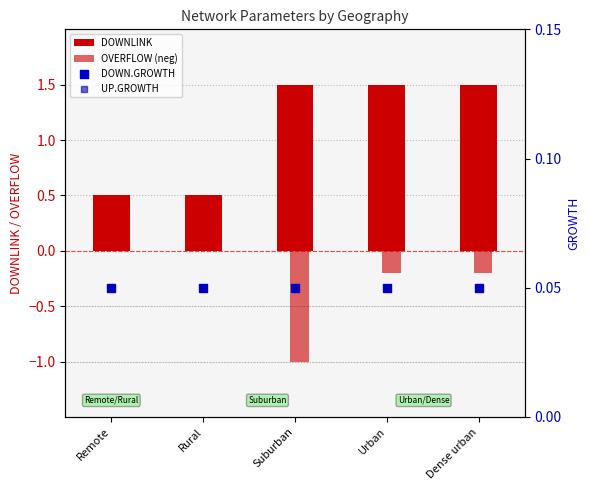

Which series has the largest Y range (max minus min)?

DOWNLINK